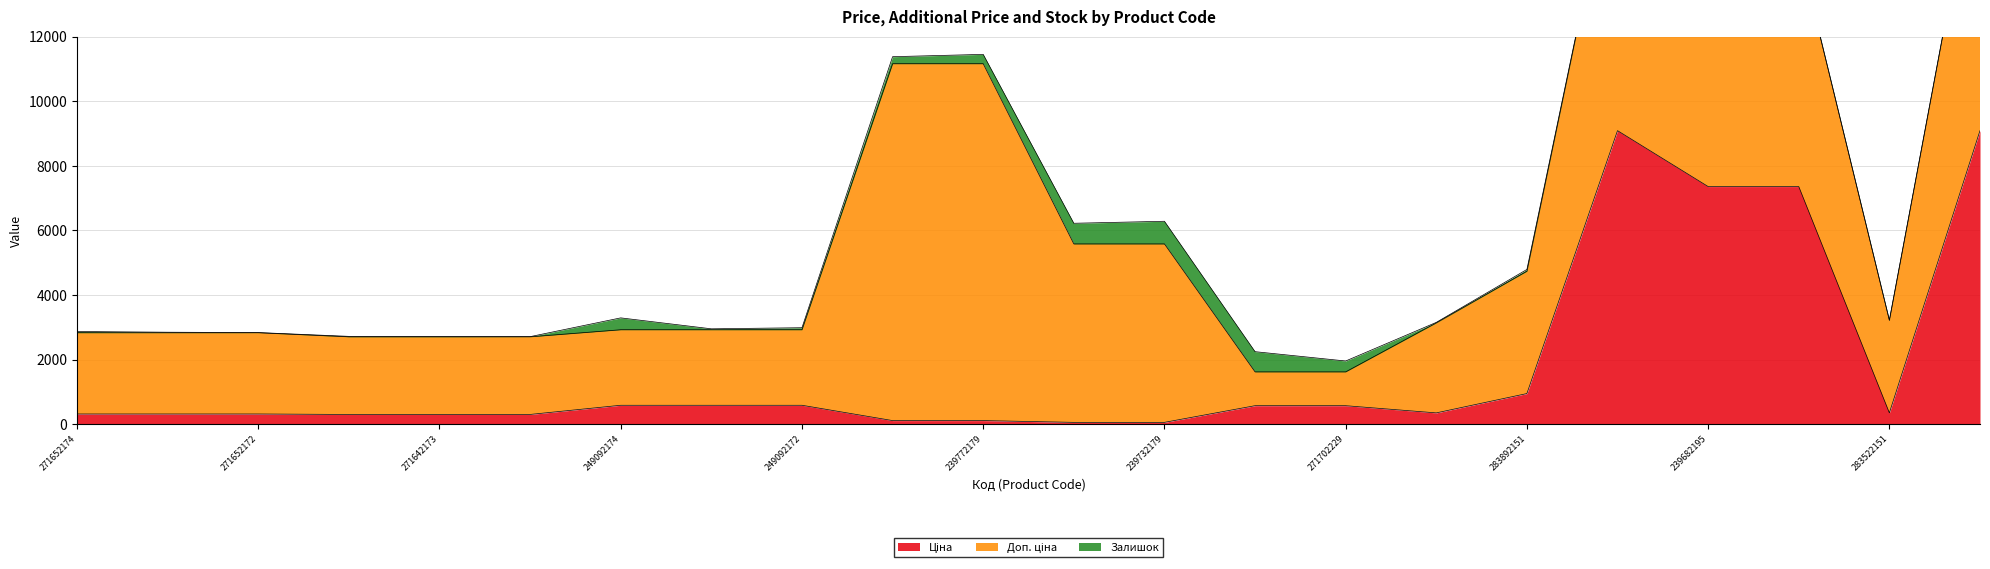

At how many categories does at least one series exceed 3856?

8